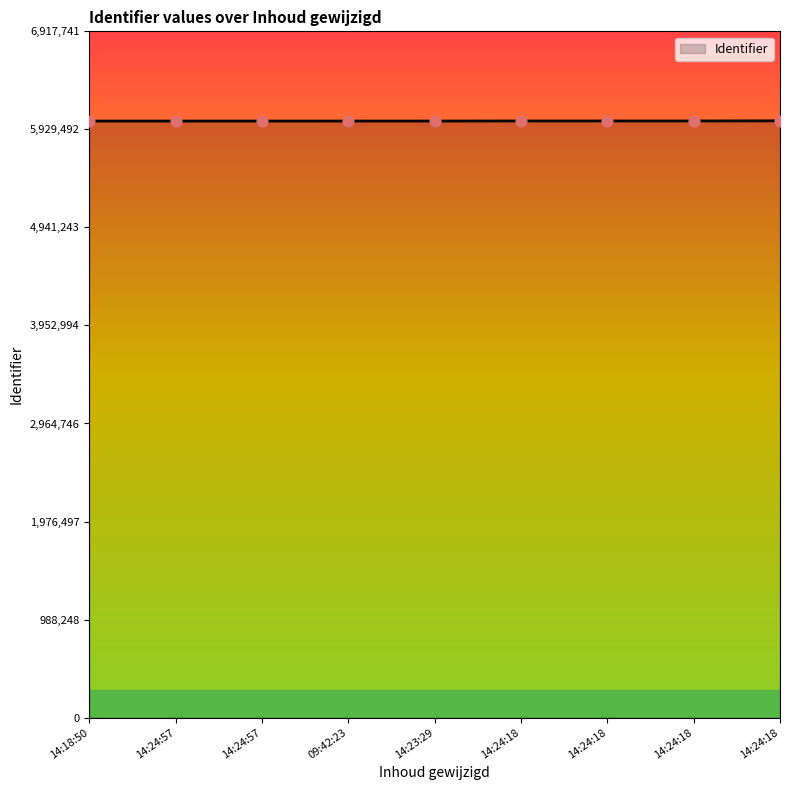

Does the chart have visible grid lines?

No